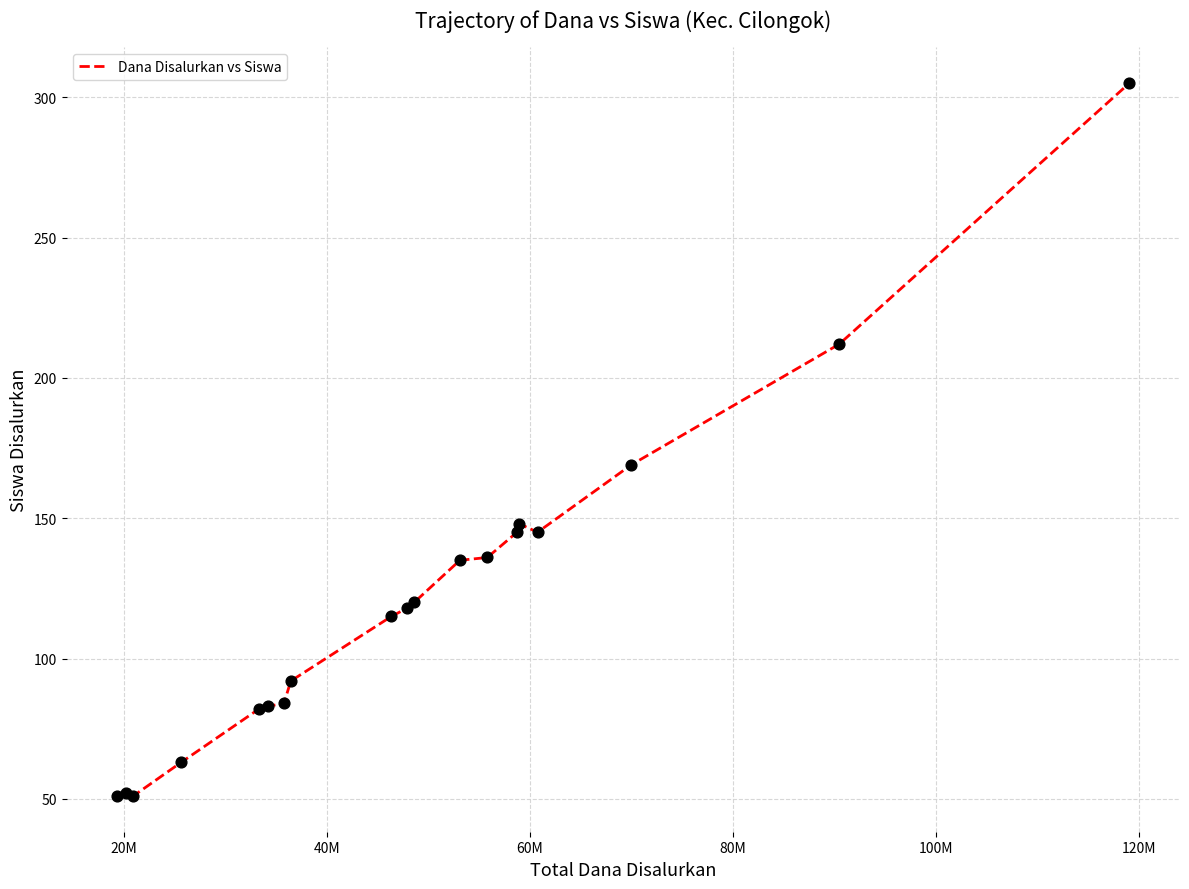

What is the difference between the maximum and minimum values?

254